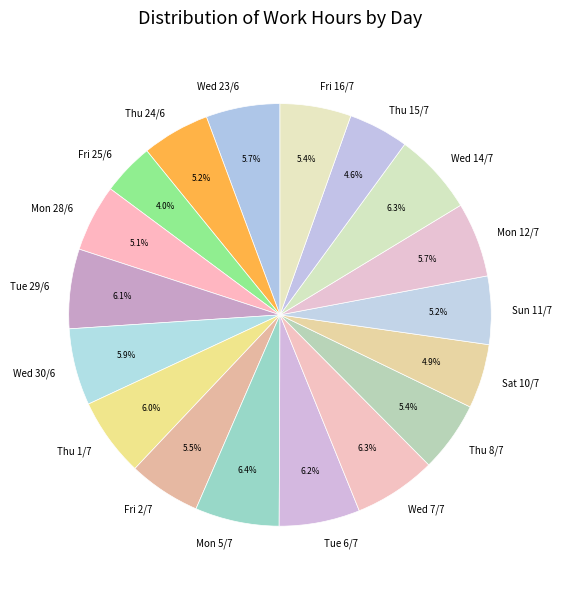

Does any single category account for the majority?

No